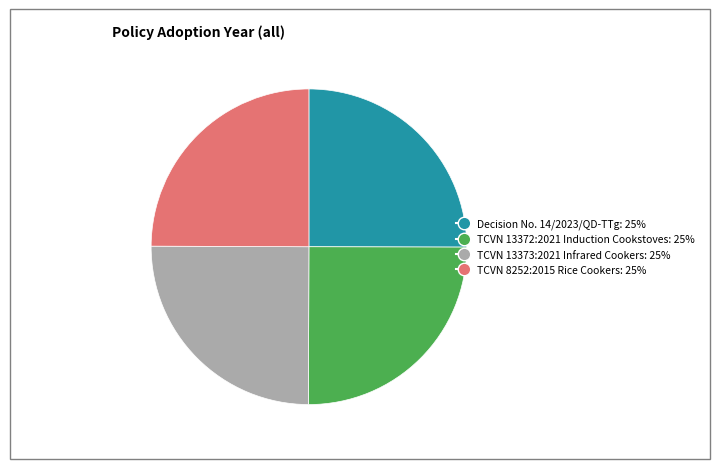

Does TCVN 8252:2015 Rice Cookers represent more than half of the total?

No